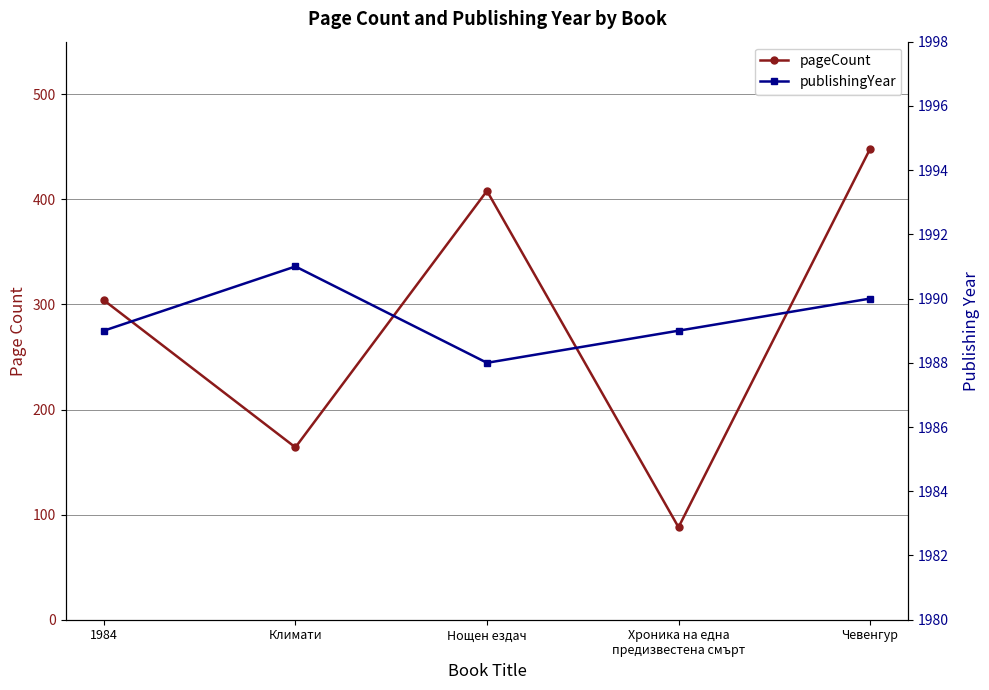

True or false: pageCount has a value of 164 at Климати.

True